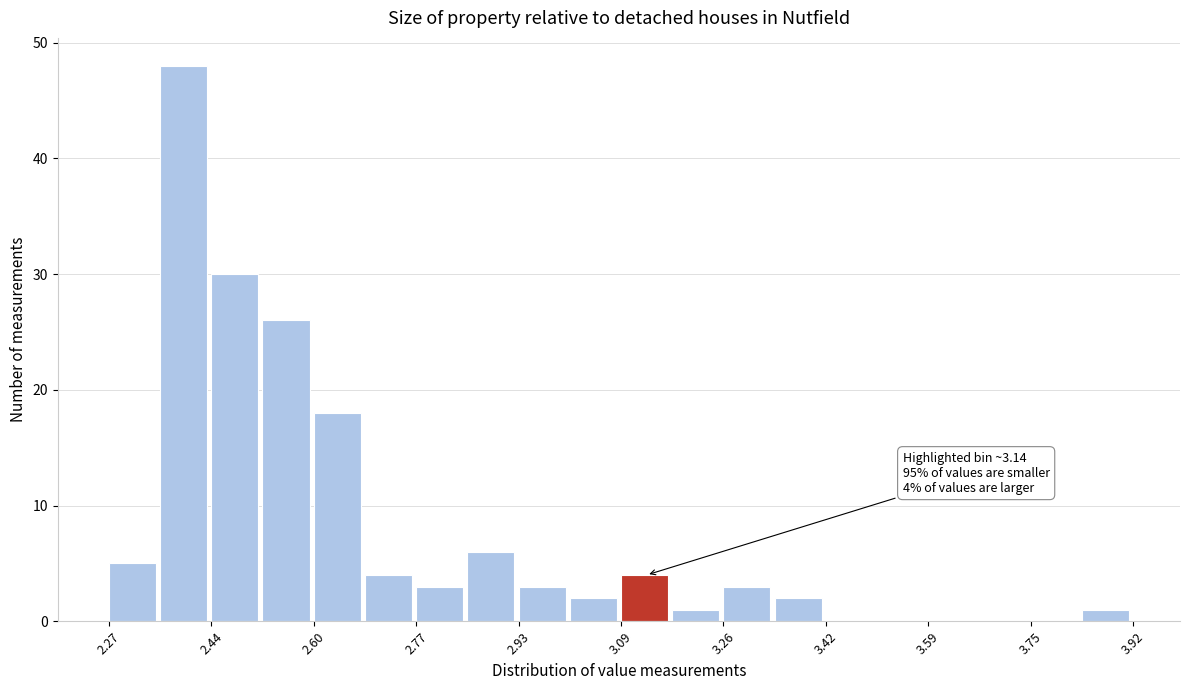

Which range on the x-axis has the tallest bar?

2.36 to 2.44